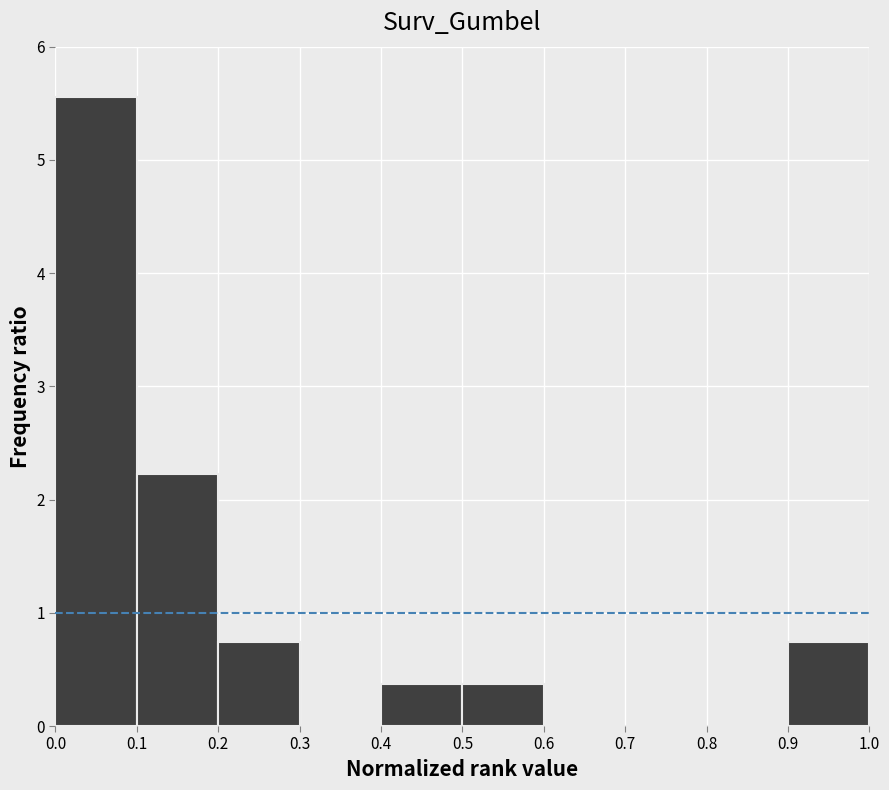

How tall is the bar that spans 0.9 to 1.0 on the x-axis? The values are not printed on the chart, so give them approximately, as read against the axis.

0.7